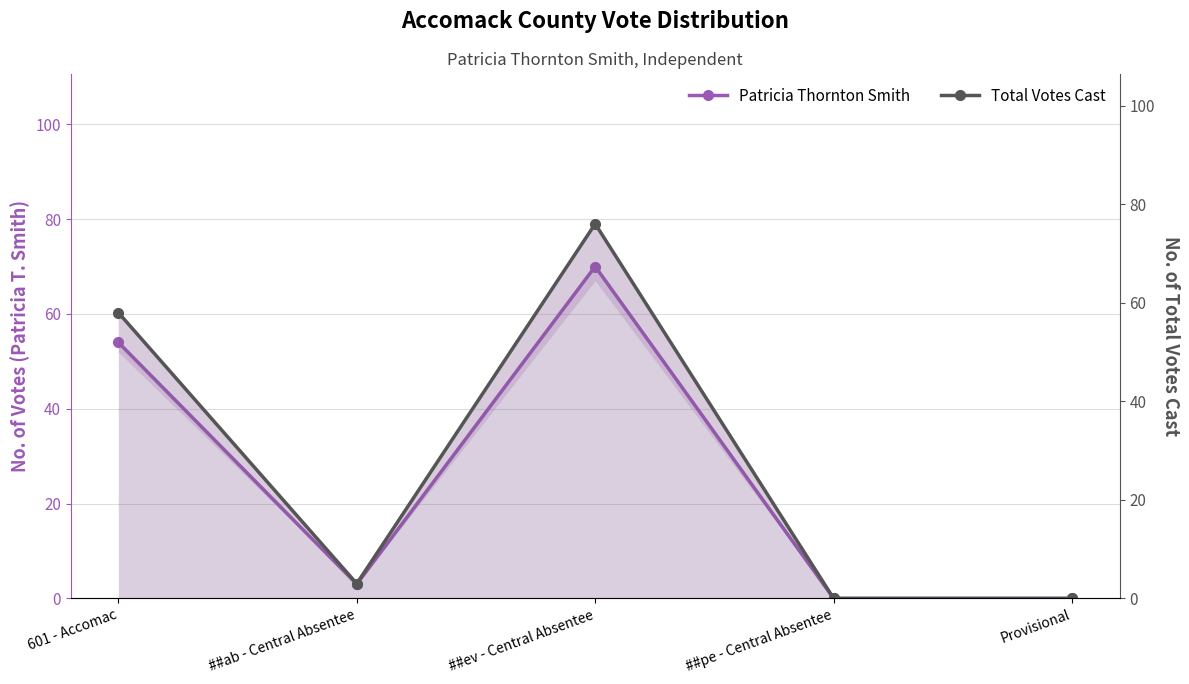

What is the average value of the Total Votes Cast series?

27